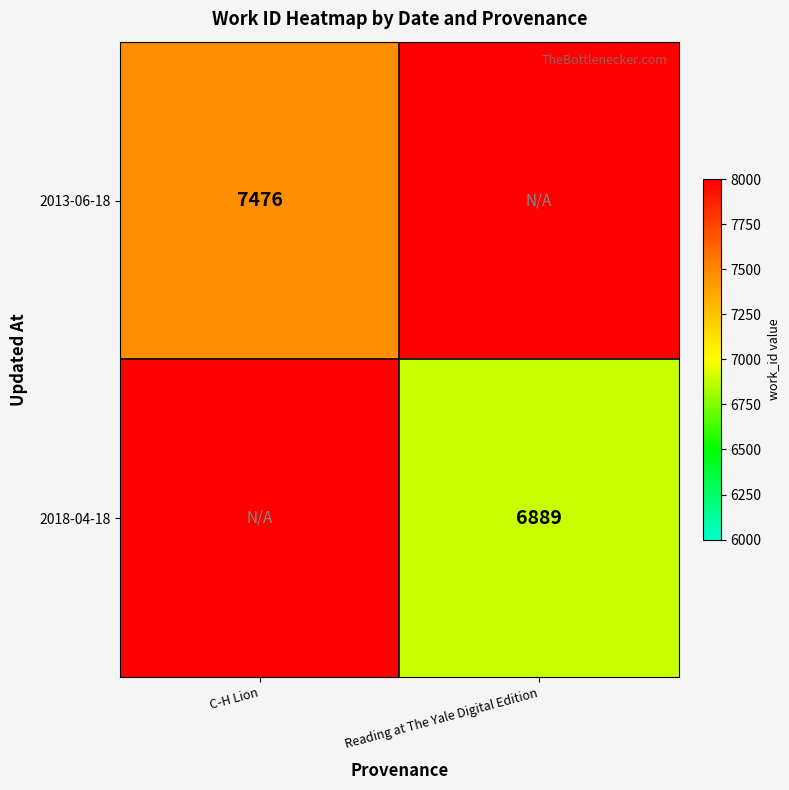

Which has a higher value, Reading at The Yale Digital Edition or C-H Lion?

C-H Lion